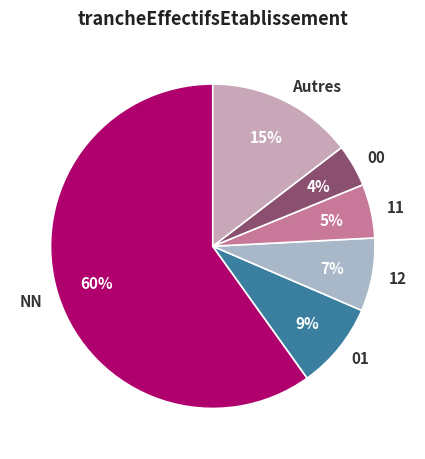

How many slices are in this pie chart?

6